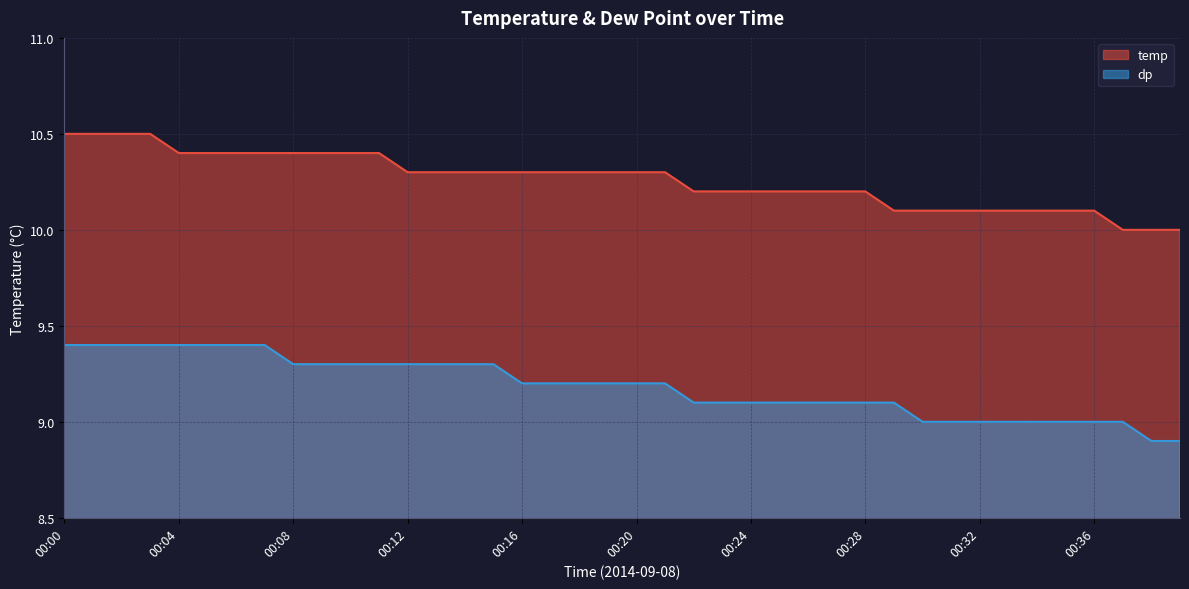

What is the value of the dp point at the 25th from the left?

9.1